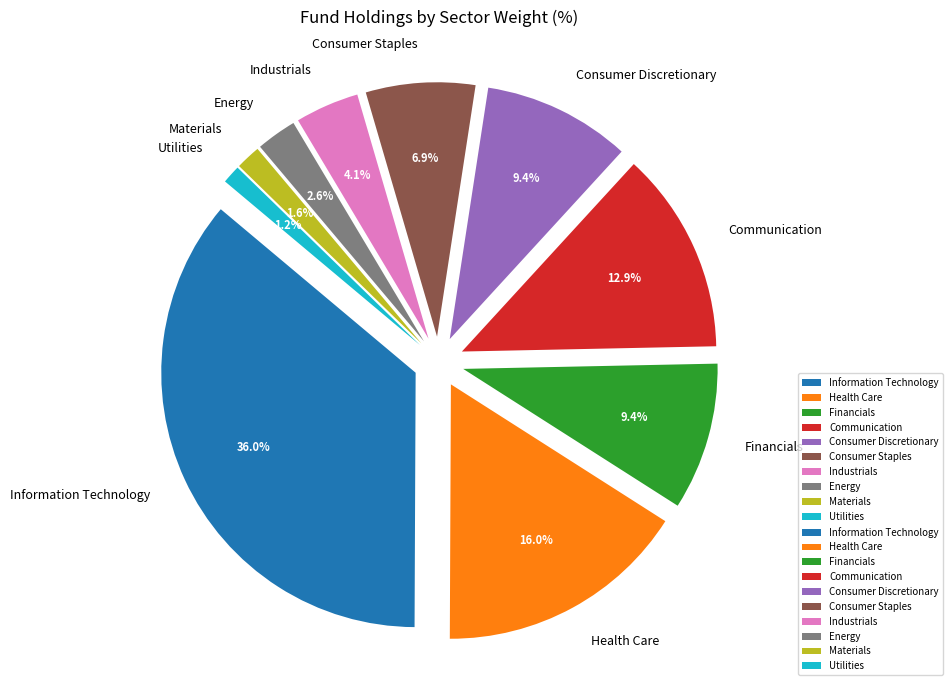

To the nearest percent, what is the difference between the largest and smallest slice percentages?

35%